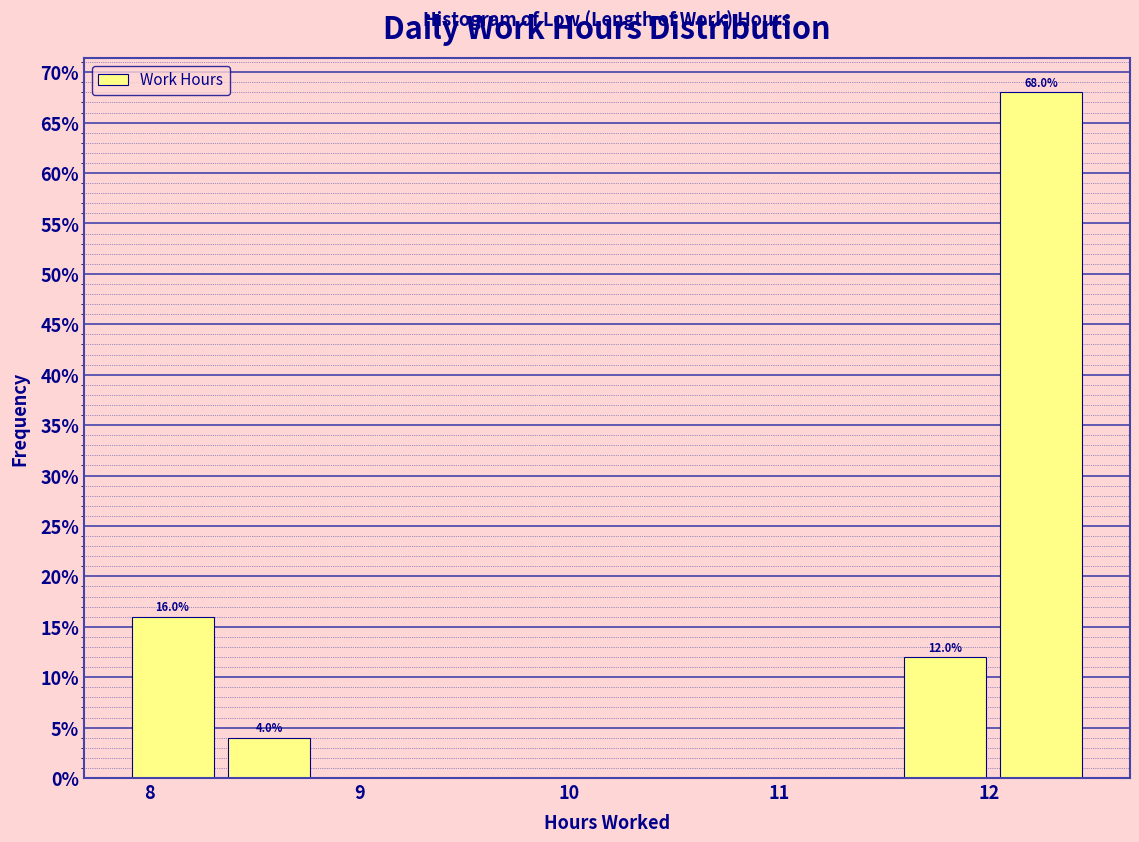

Over which range of the x-axis is the bar tallest?

12.02 to 12.48